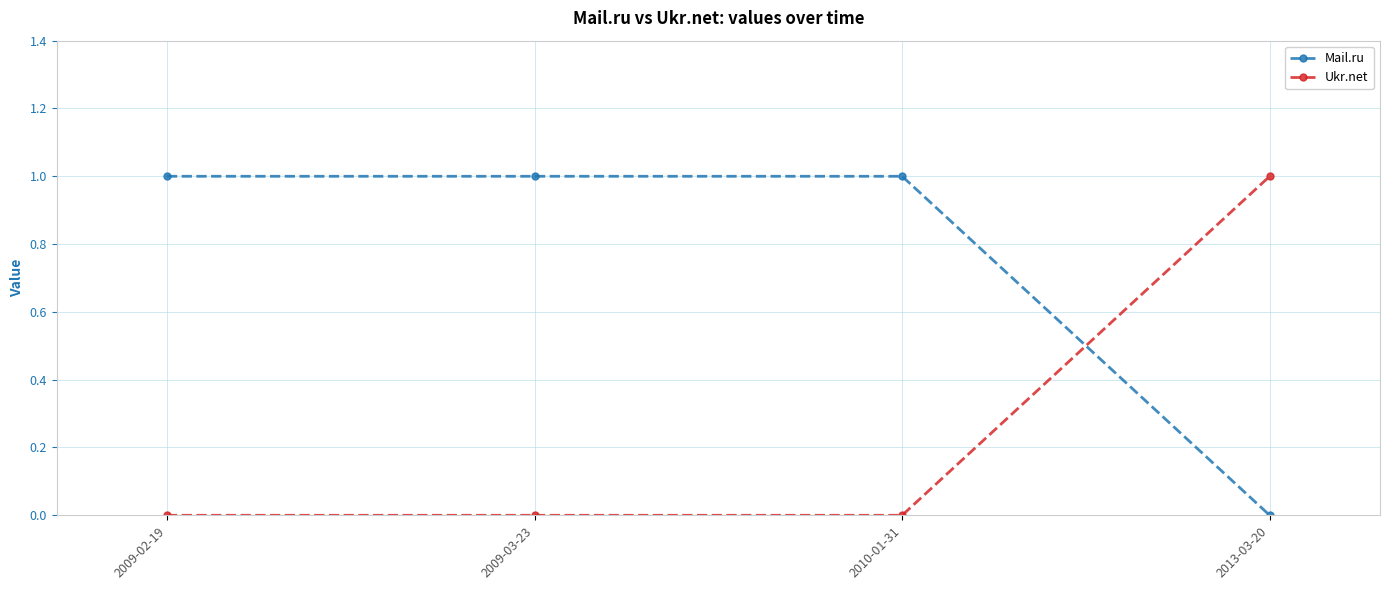

True or false: Ukr.net has a value of 0 at 2009-03-23.

True